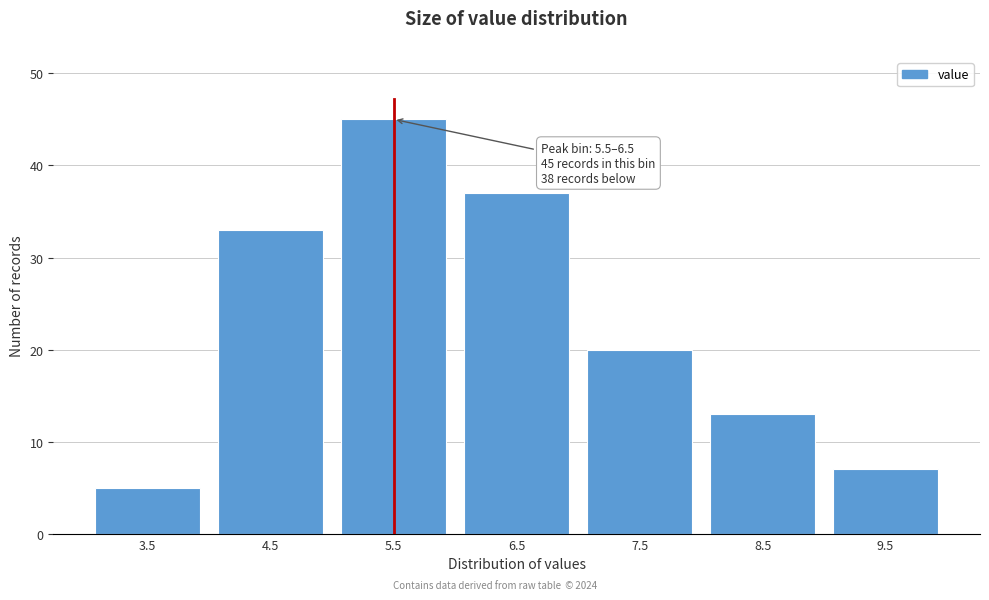

Reading left to right, transcribe all the data shown in this chart.

3.5=5	4.5=33	5.5=45	6.5=37	7.5=20	8.5=13	9.5=7